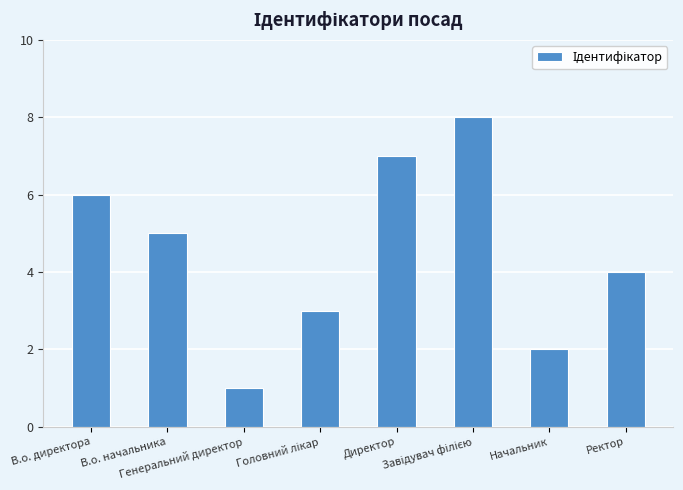

What is the greatest value displayed?

8